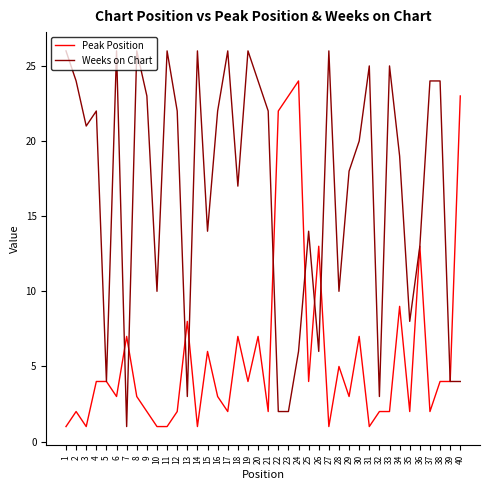

Which series has the widest spread of values?

Weeks on Chart